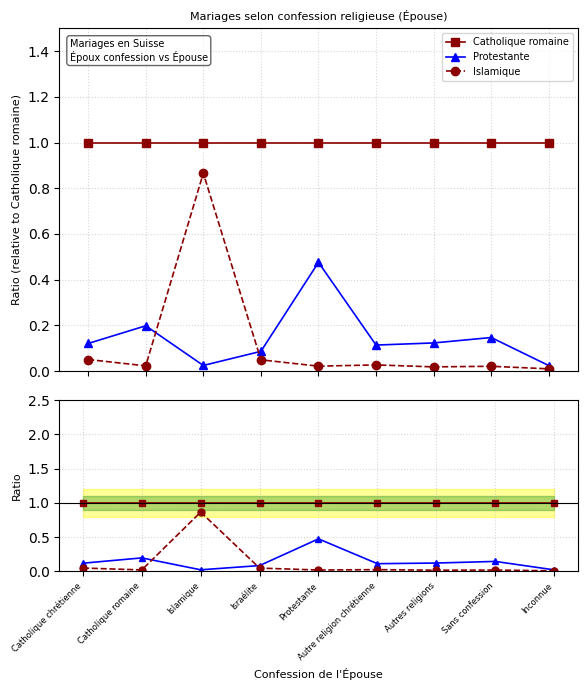

Which series has the largest total across all categories?

Catholique romaine